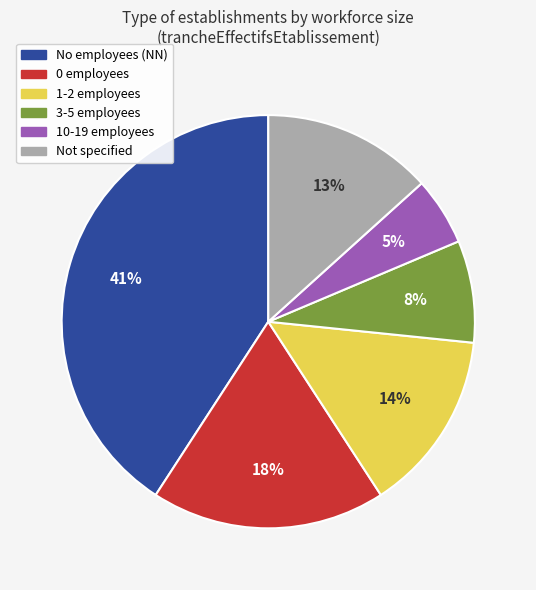

Between 0 employees and 1-2 employees, which is larger?

0 employees